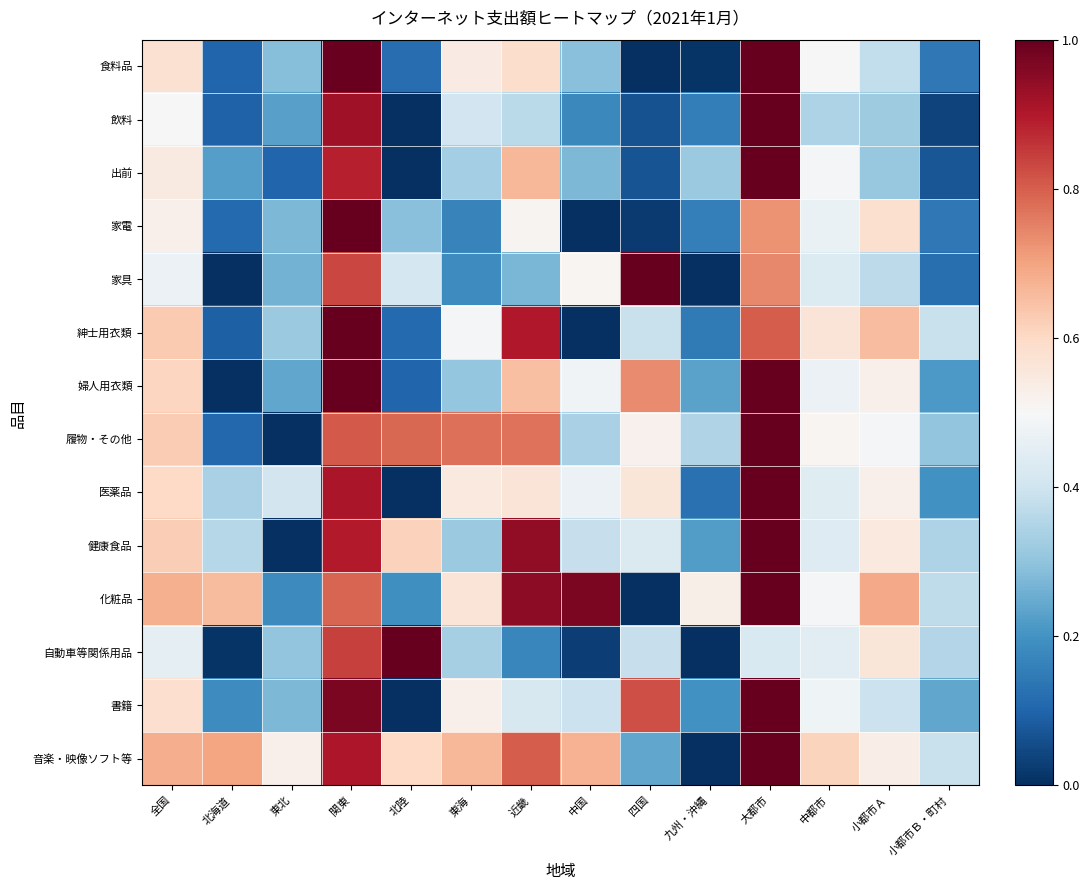

Which series has the widest spread of values?

食料品